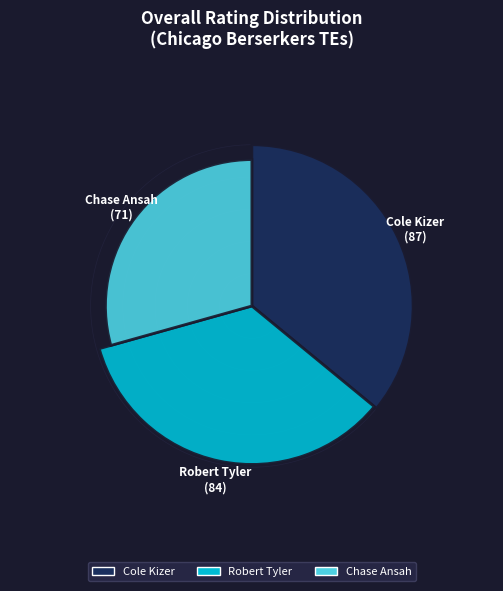

What percentage do Robert Tyler and Cole Kizer together represent?

70.7%